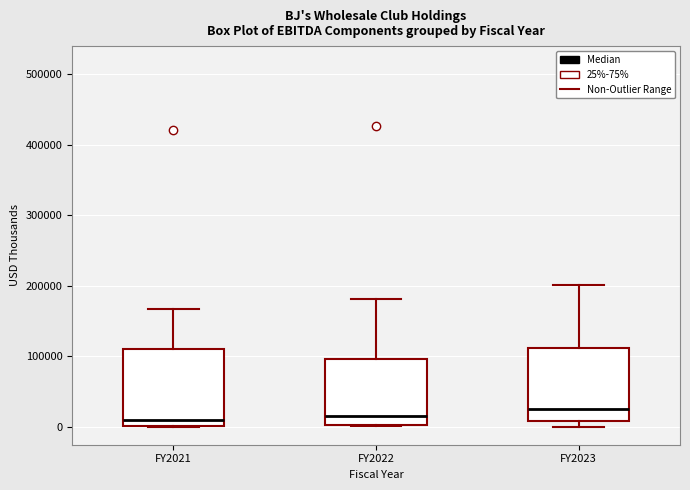

Reading left to right, transcribe this box plot: for each box, give where its median line is, the range the box spans, and where its two whiskers end, as read against the y-axis. The values are not printed on the chart, so give them approximately, as read against the axis.

FY2021: median 10000, box 0 to 110000, whiskers 0 to 170000
FY2022: median 10000, box 0 to 100000, whiskers 0 to 180000
FY2023: median 20000, box 10000 to 110000, whiskers 0 to 200000